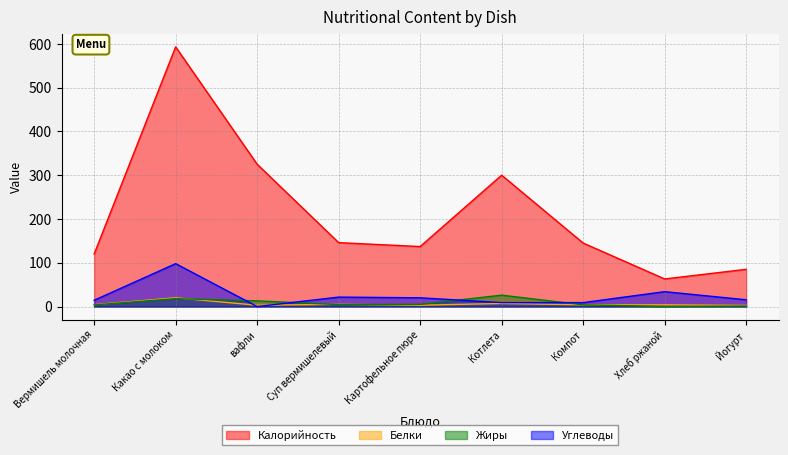

How many positive values does the Жиры series have?

8